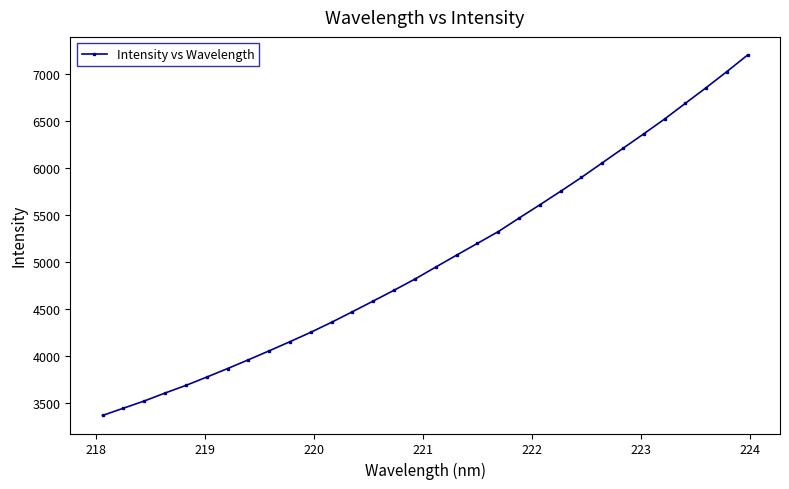

True or false: the data has more than 2 interior local peaks.

False